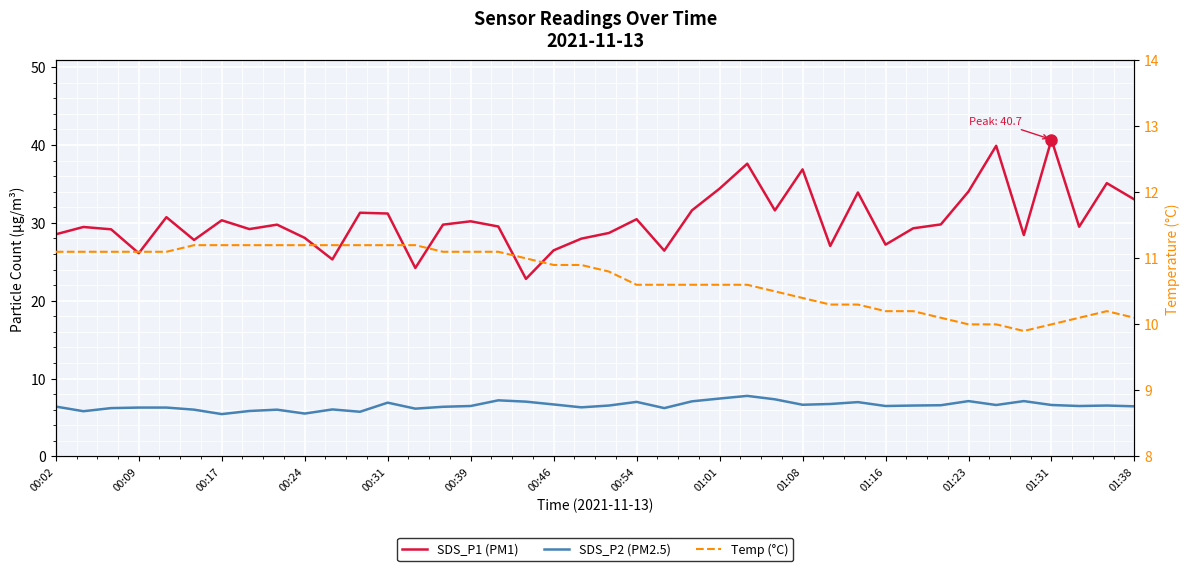

Reading left to right, what are all the values shown in this chart?

SDS_P1 (PM1): 28.5	29.5	29.2	26.1	30.7	27.8	30.3	29.2	29.8	28.1	25.3	31.3	31.2	24.2	29.8	30.2	29.5	22.8	26.5	28.0	28.7	30.5	26.4	31.6	34.4	37.6	31.6	36.9	27.0	33.9	27.2	29.3	29.8	34.0	39.9	28.4	40.7	29.5	35.1	33.0
SDS_P2 (PM2.5): 6.4	5.8	6.2	6.3	6.3	6.0	5.4	5.8	6.0	5.5	6.0	5.7	6.9	6.1	6.4	6.5	7.2	7.0	6.7	6.3	6.5	7.0	6.2	7.1	7.4	7.8	7.3	6.6	6.7	7.0	6.5	6.5	6.6	7.1	6.6	7.1	6.6	6.5	6.5	6.4
Temp (°C): 11.1	11.1	11.1	11.1	11.1	11.2	11.2	11.2	11.2	11.2	11.2	11.2	11.2	11.2	11.1	11.1	11.1	11.0	10.9	10.9	10.8	10.6	10.6	10.6	10.6	10.6	10.5	10.4	10.3	10.3	10.2	10.2	10.1	10.0	10.0	9.9	10.0	10.1	10.2	10.1